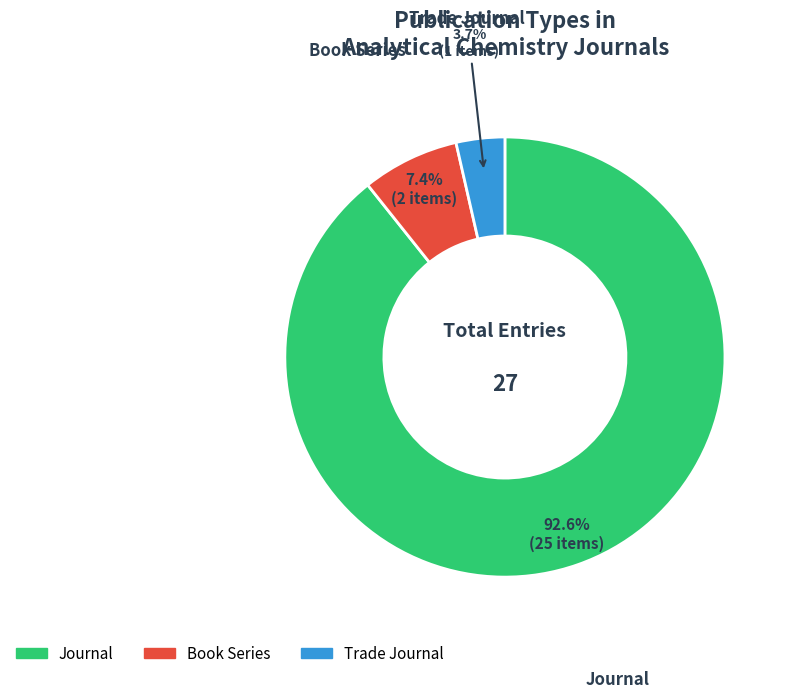

Between journal and book series, which is larger?

journal